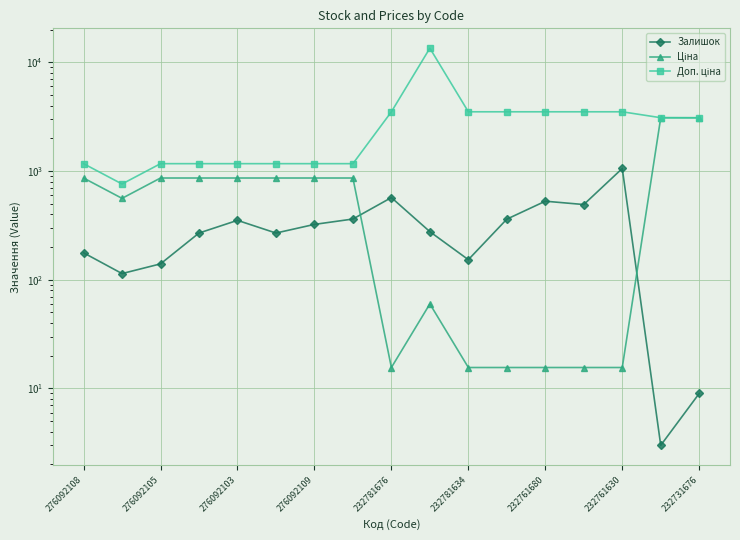

Where is the first local maximum for Ціна?

9